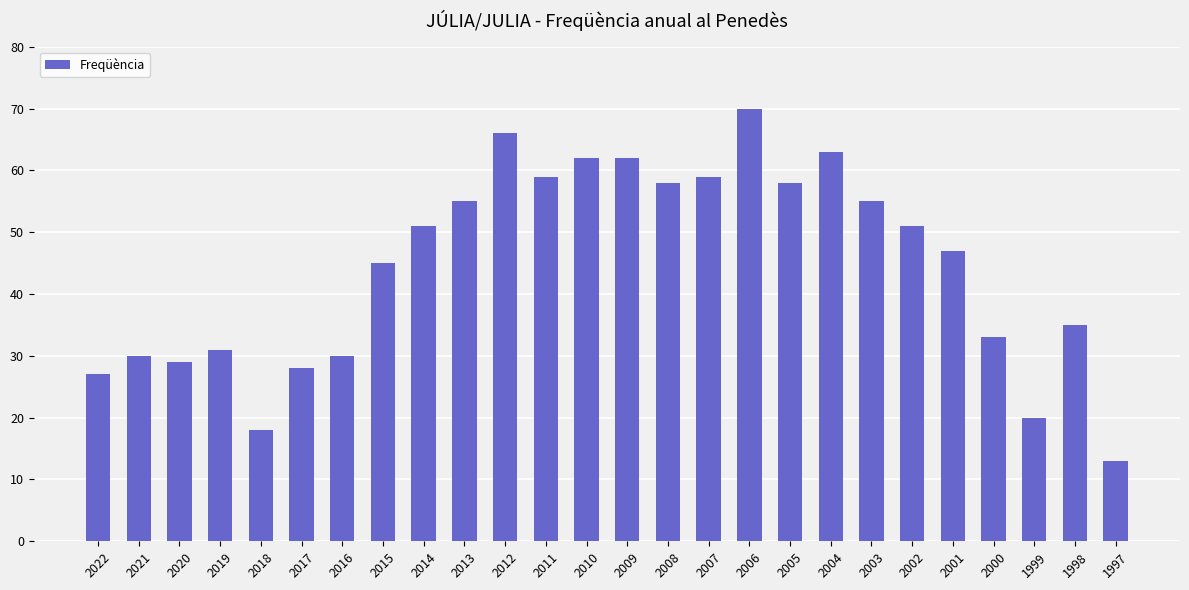

How many data points does each series have?

26